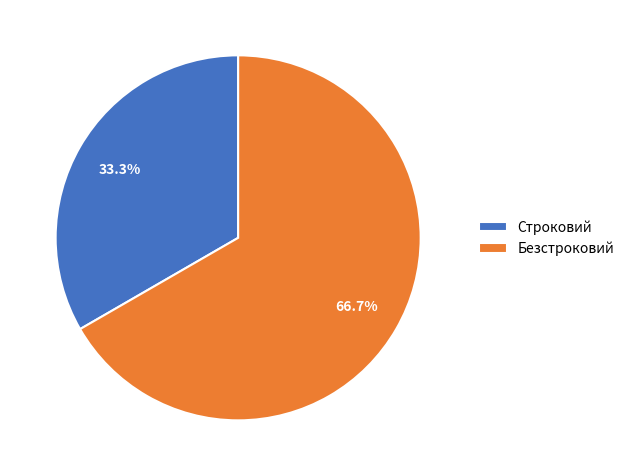

To the nearest percent, what is the difference between the largest and smallest slice percentages?

33%